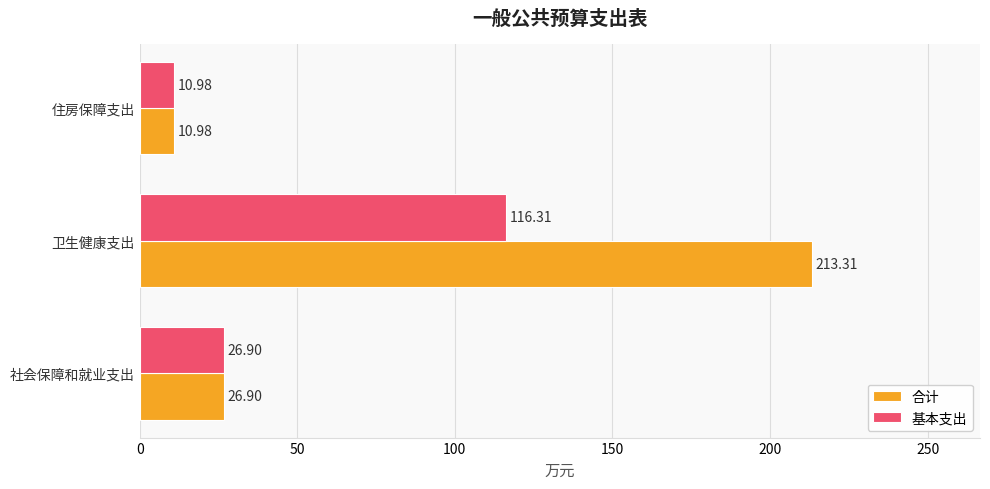

How many data points in 基本支出 are above 26?

2